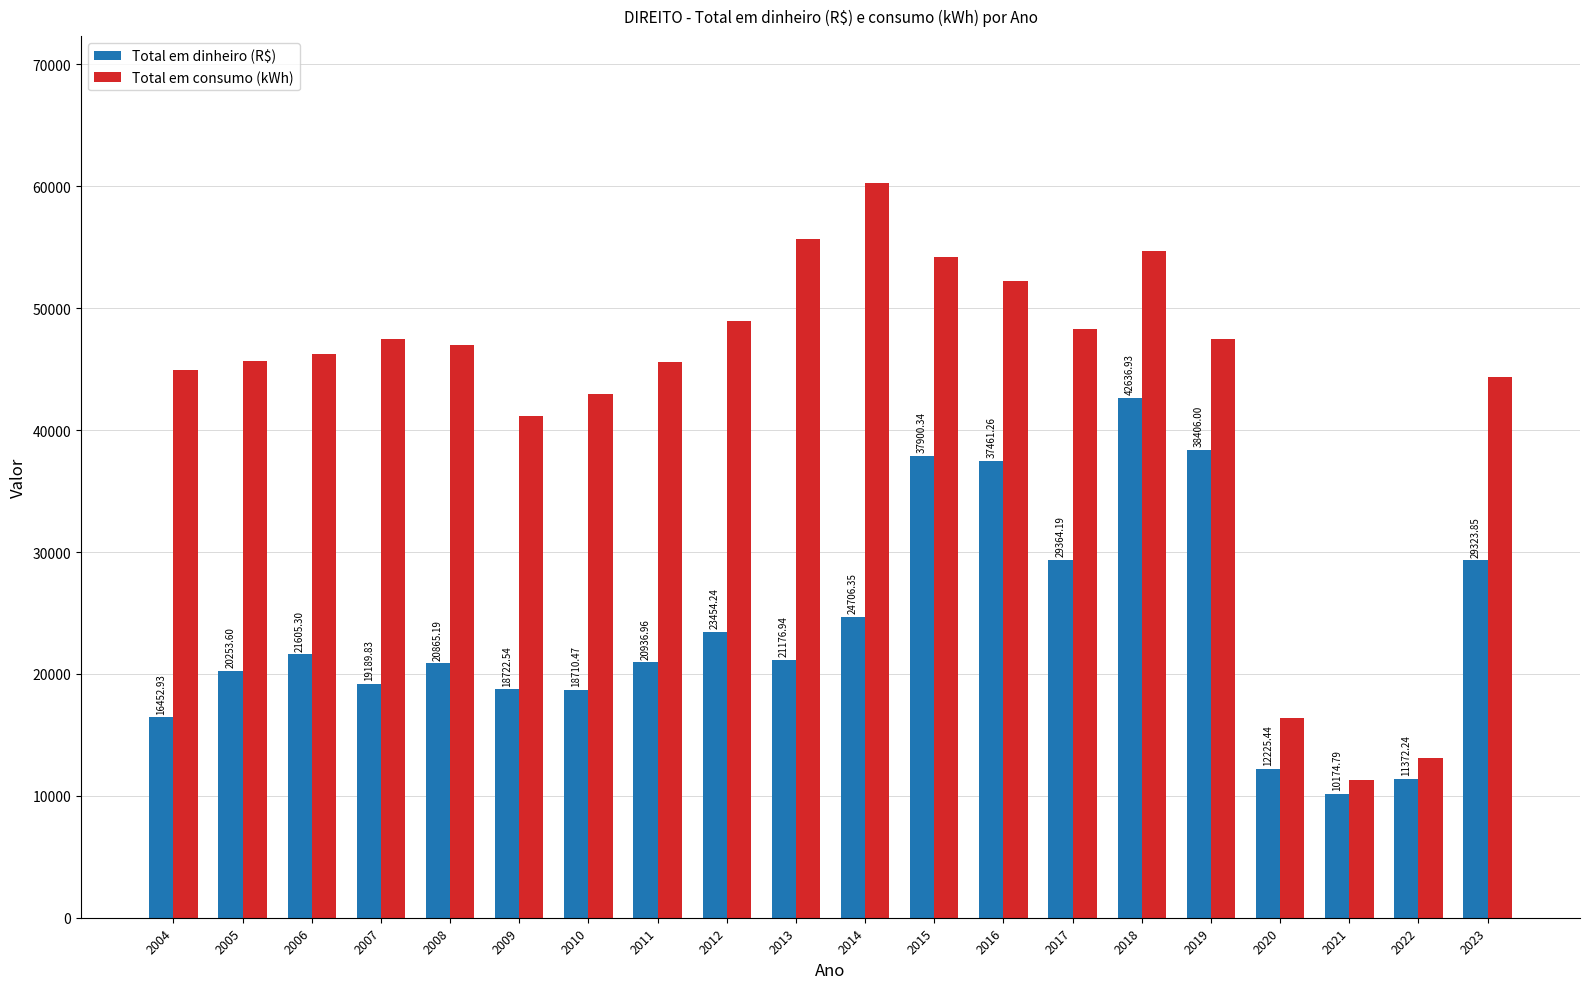

What is the total value across all series at 2011?

66561.0